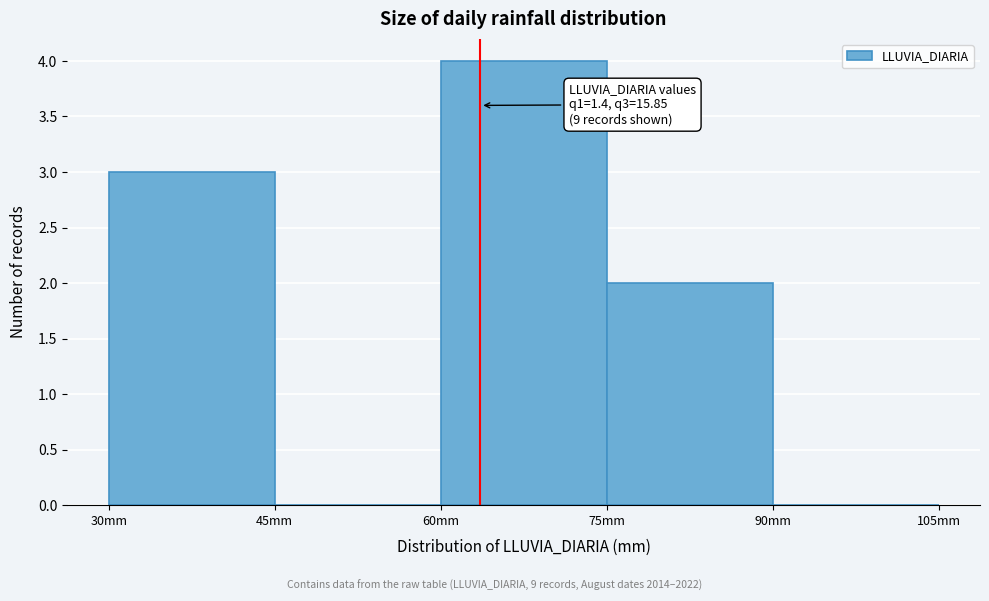

Which range on the x-axis has the tallest bar?

60 to 75